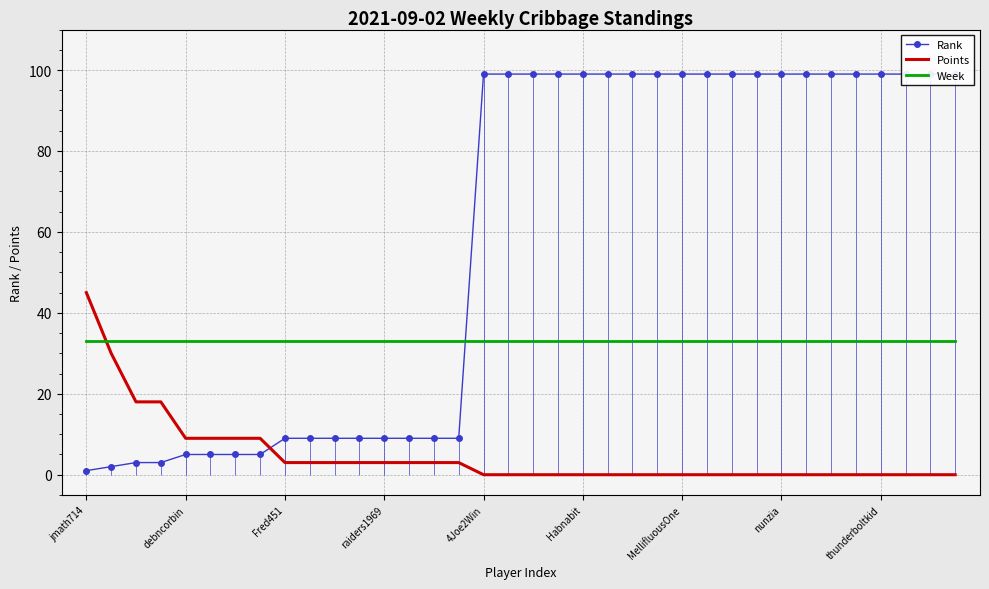

Rank the series by their average value, from lowest to highest.

Points, Week, Rank